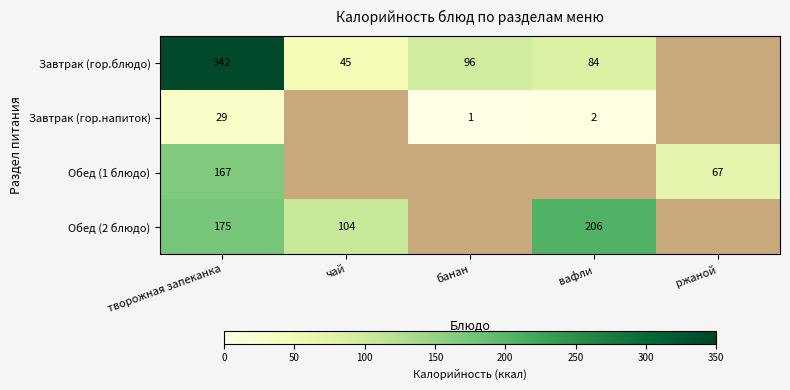

The value of Завтрак (гор.блюдо) at банан is 132. True or false?

False